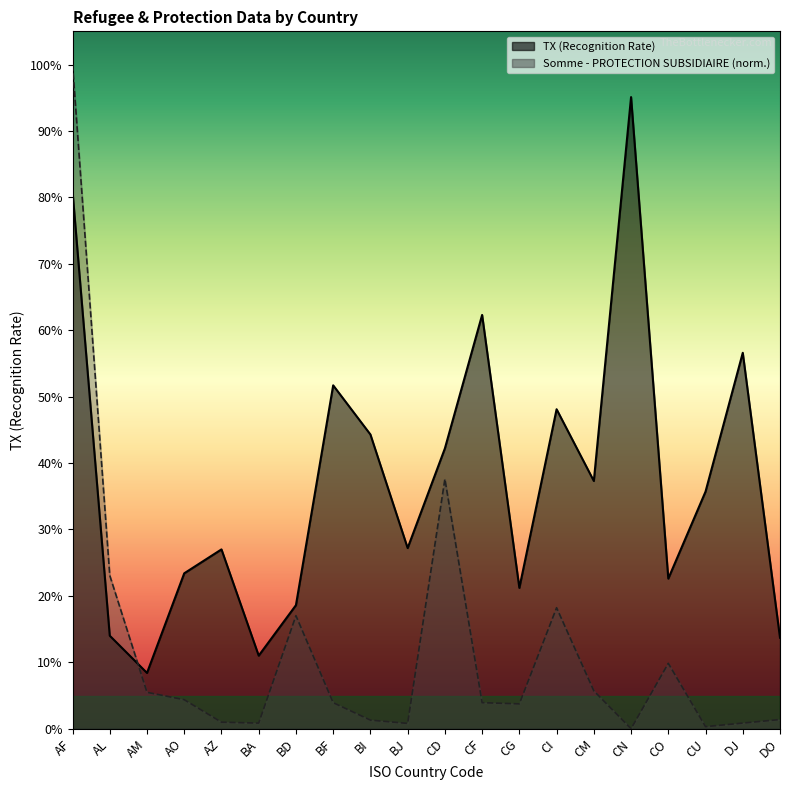

What is the total value across all series at DO?

0.2